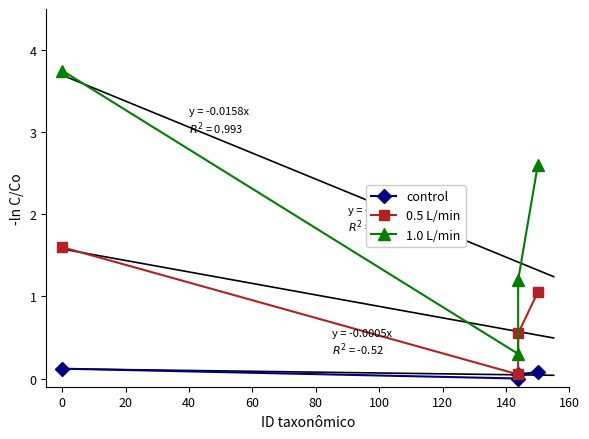

True or false: control has more than 0 points higher than both neighbors.

False